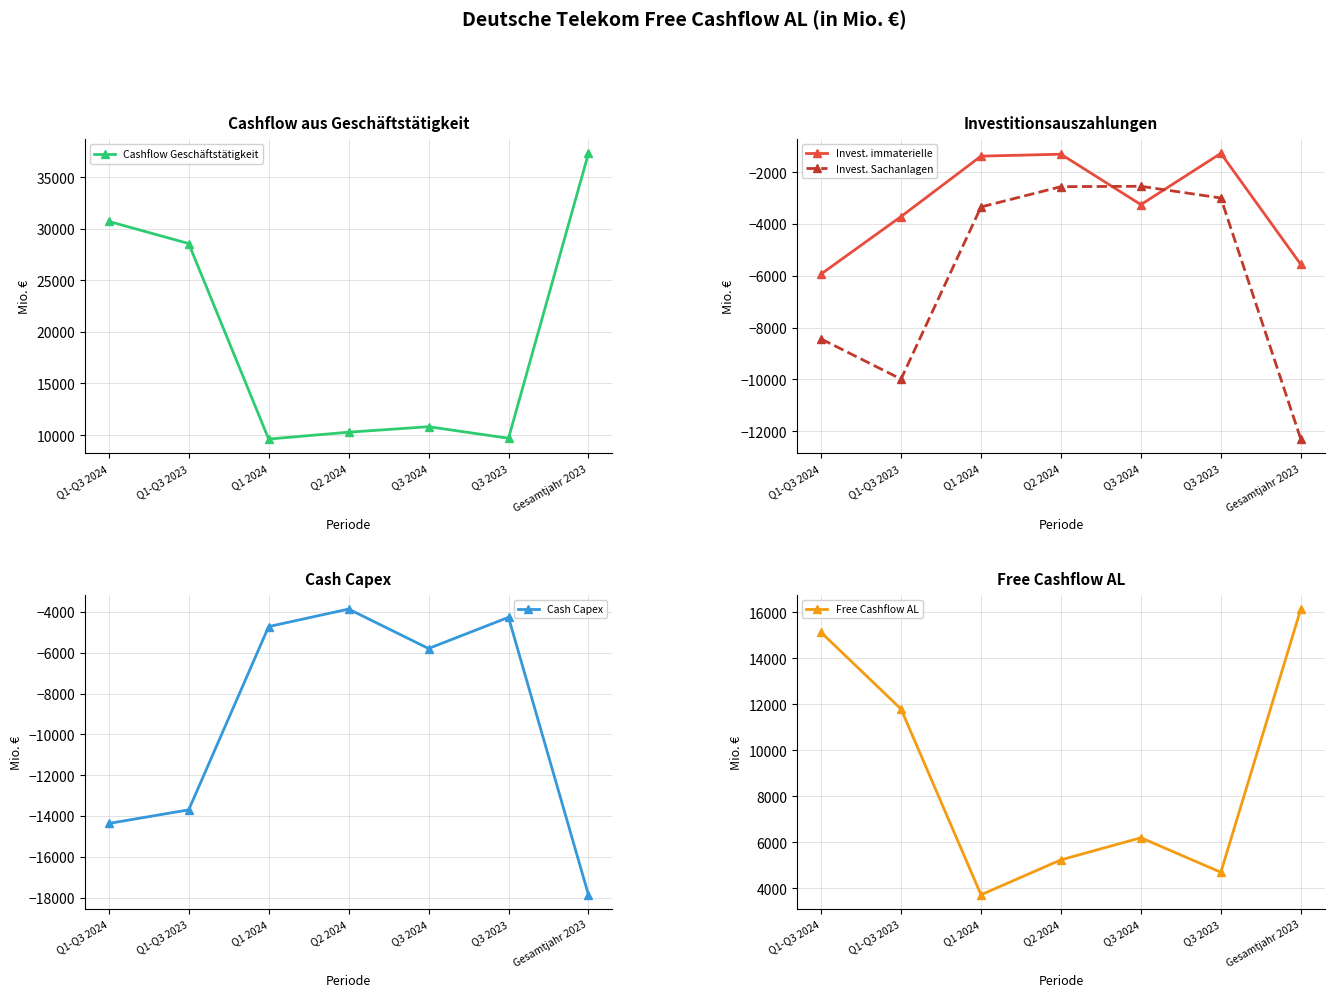

Which series changed the most between Q1-Q3 2024 and Q3 2023?

Cashflow Geschäftstätigkeit